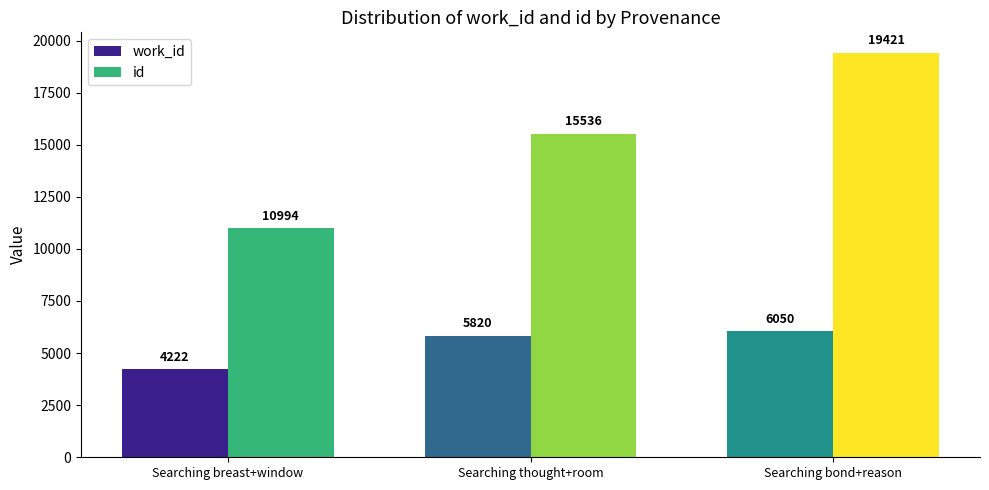

What are all the series names shown in the legend?

work_id, id